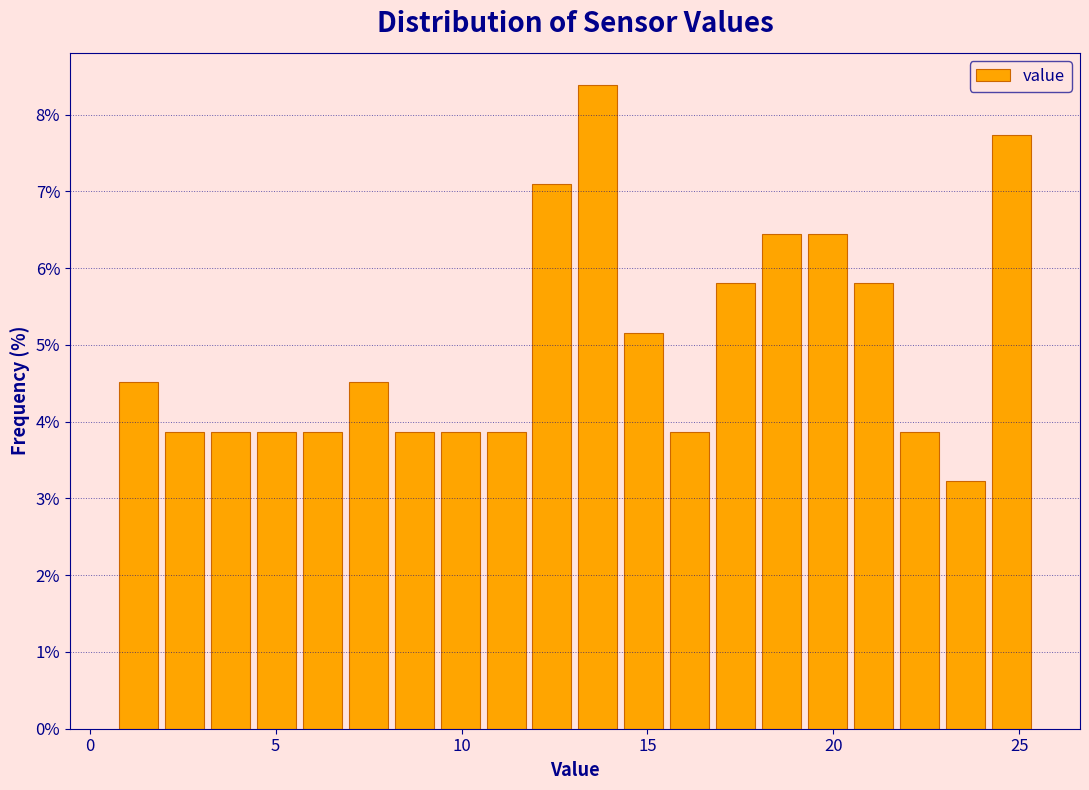

Read against the x-axis, roughly where is the centre of the tallest bar?

13.5